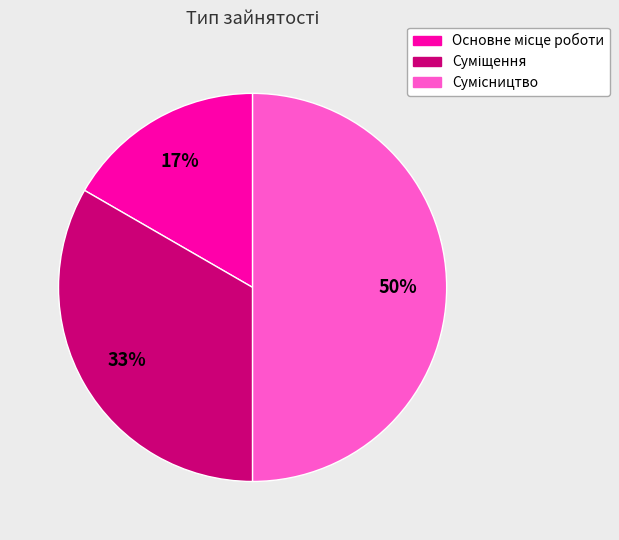

To the nearest percent, what is the difference between the largest and smallest slice percentages?

33%